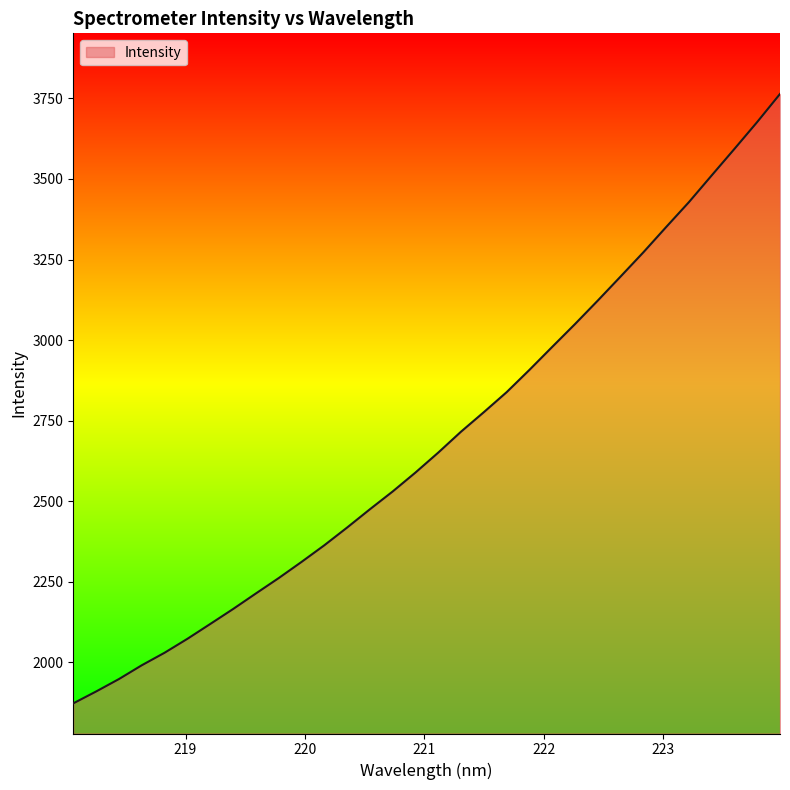

Does the chart display data point markers on the line(s)?

No